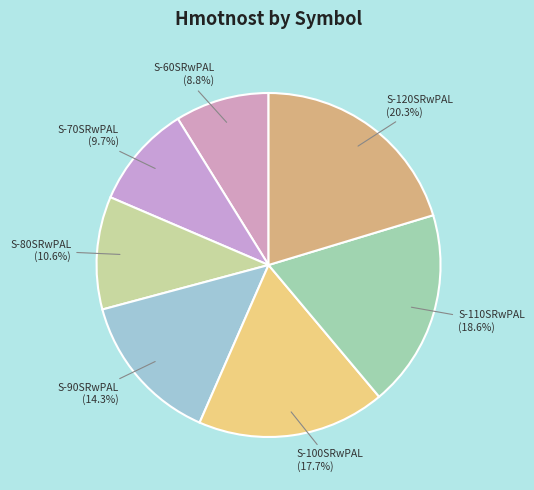

Does S-60SRwPAL represent more than half of the total?

No